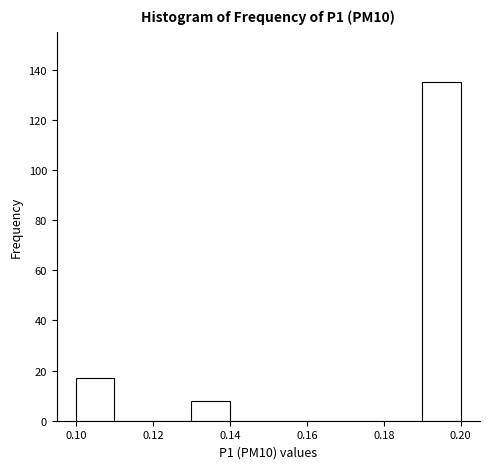

Reading left to right, list every bar in this chart as the range it spans on the x-axis followed by its height. The values are not printed on the chart, so give them approximately, as read against the axis.

0.10 to 0.11: 18
0.11 to 0.12: 0
0.12 to 0.13: 0
0.13 to 0.14: 8
0.14 to 0.15: 0
0.15 to 0.16: 0
0.16 to 0.17: 0
0.17 to 0.18: 0
0.18 to 0.19: 0
0.19 to 0.20: 136